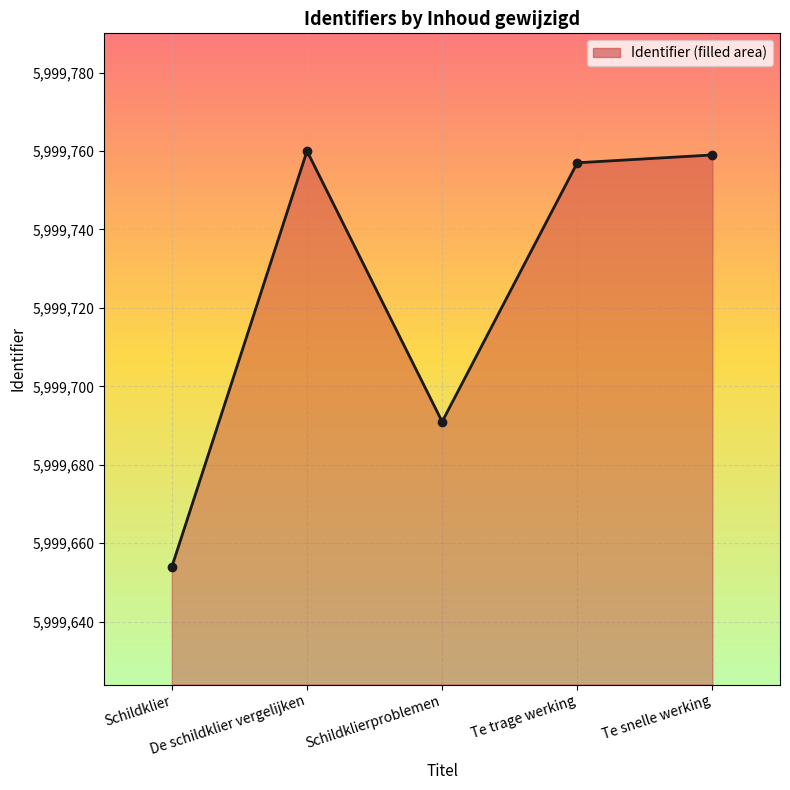

Between Te trage werking and De schildklier vergelijken, which is larger?

De schildklier vergelijken